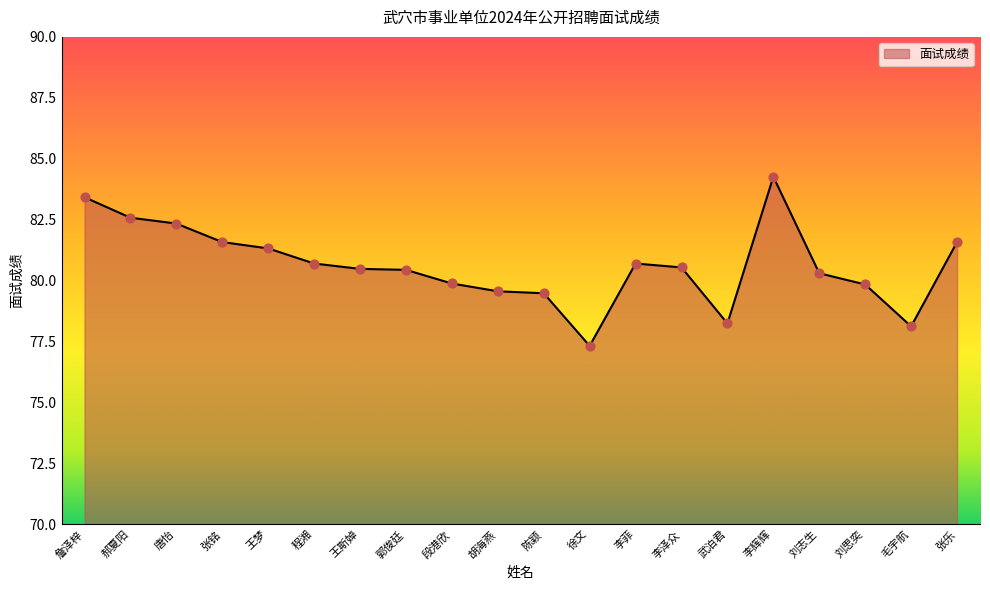

Approximately how many times larger is the value at 郝夏阳 compared to 张乐?

1.0